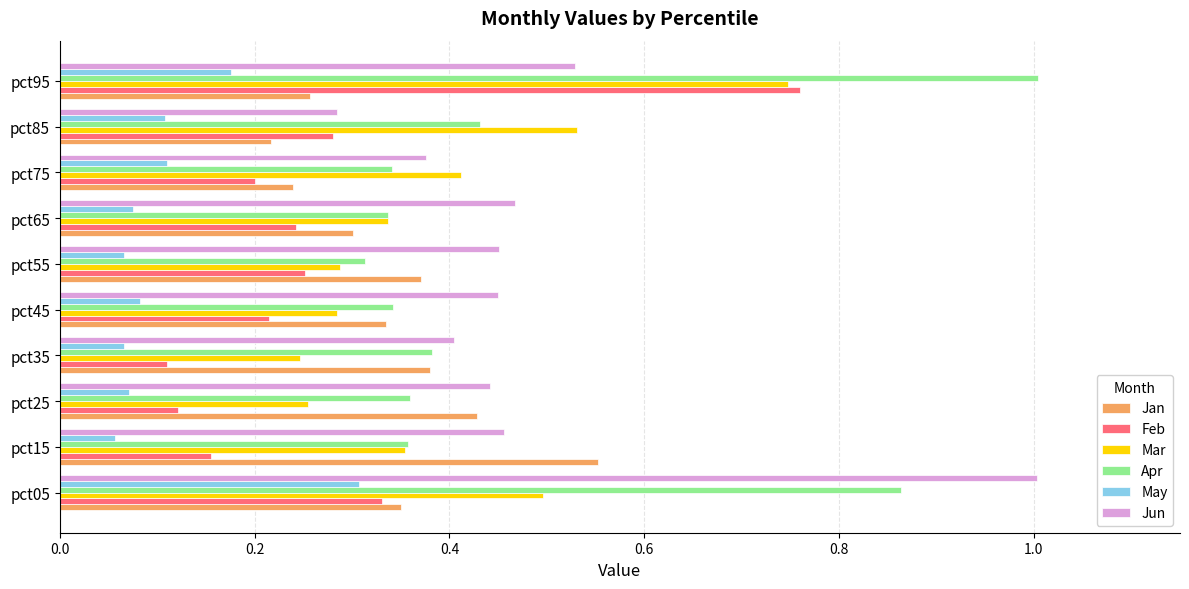

What is the sum of all Feb values?

2.7